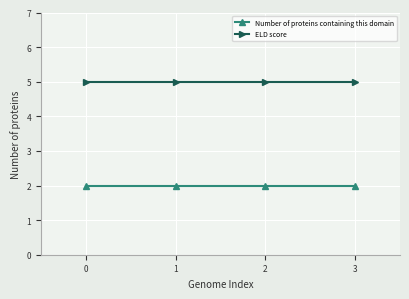

What is the average value of the ELD score series?

5